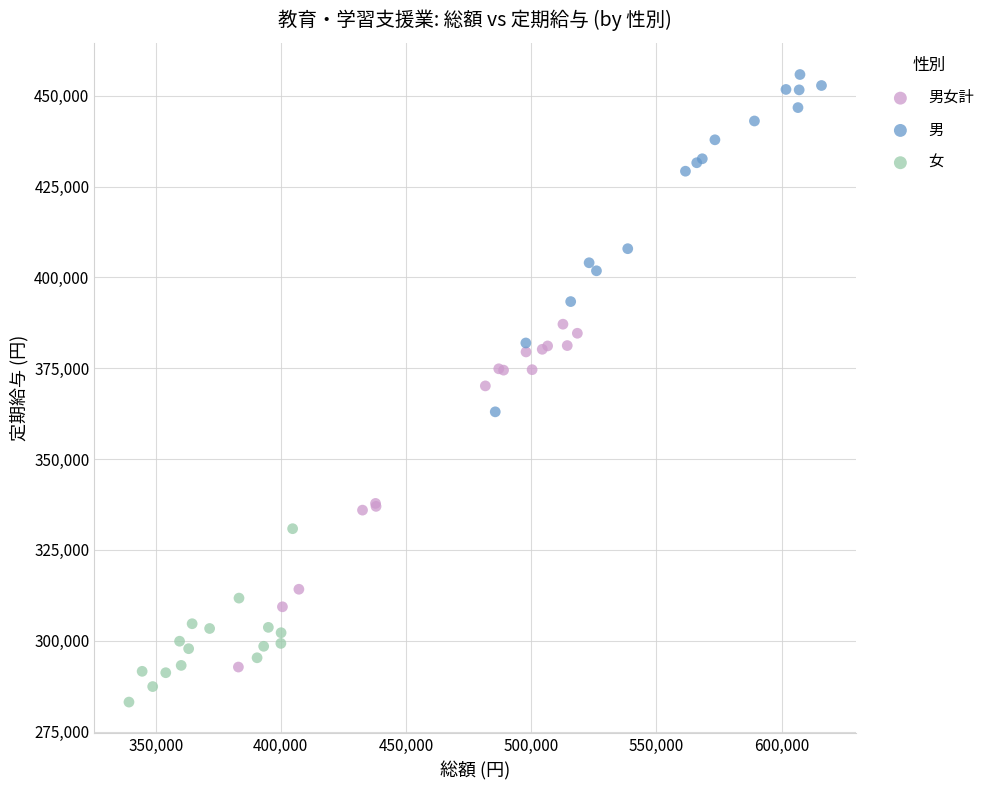

Which series contains the lowest Y value?

女